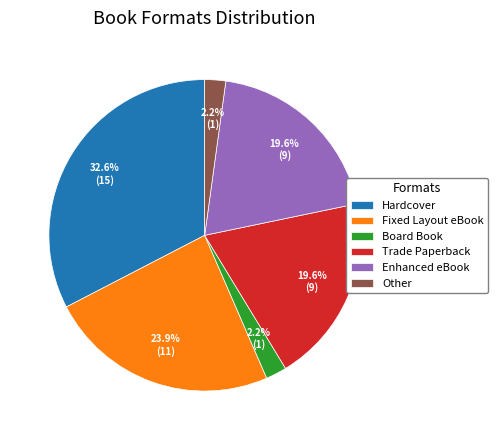

Count the number of slices in the pie.

6